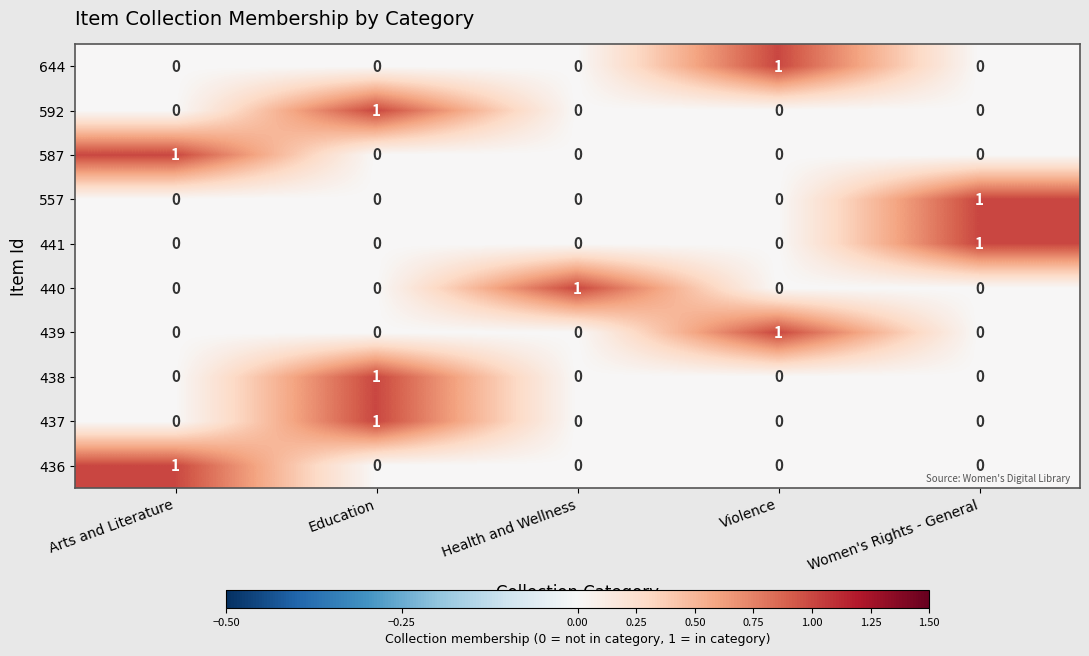

True or false: 441 has a value of 1 at Women's Rights - General.

True